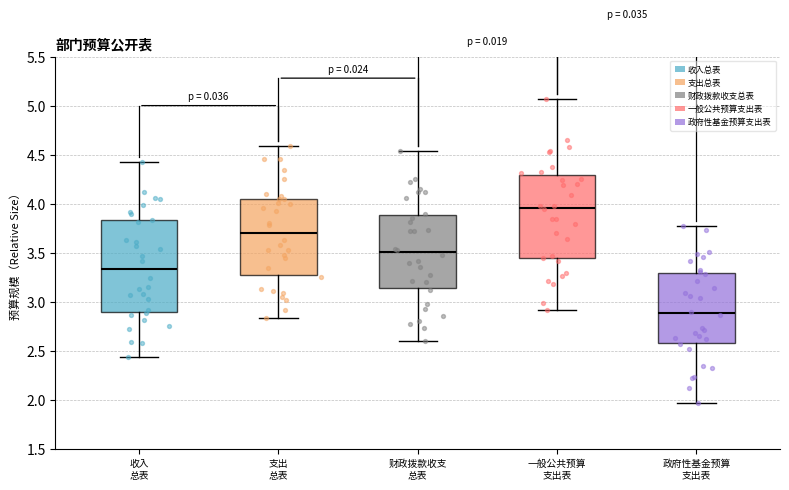

Where does the upper whisker of the box for 政府性基金预算 支出表 end on the y-axis? The values are not printed on the chart, so give them approximately, as read against the axis.

3.75